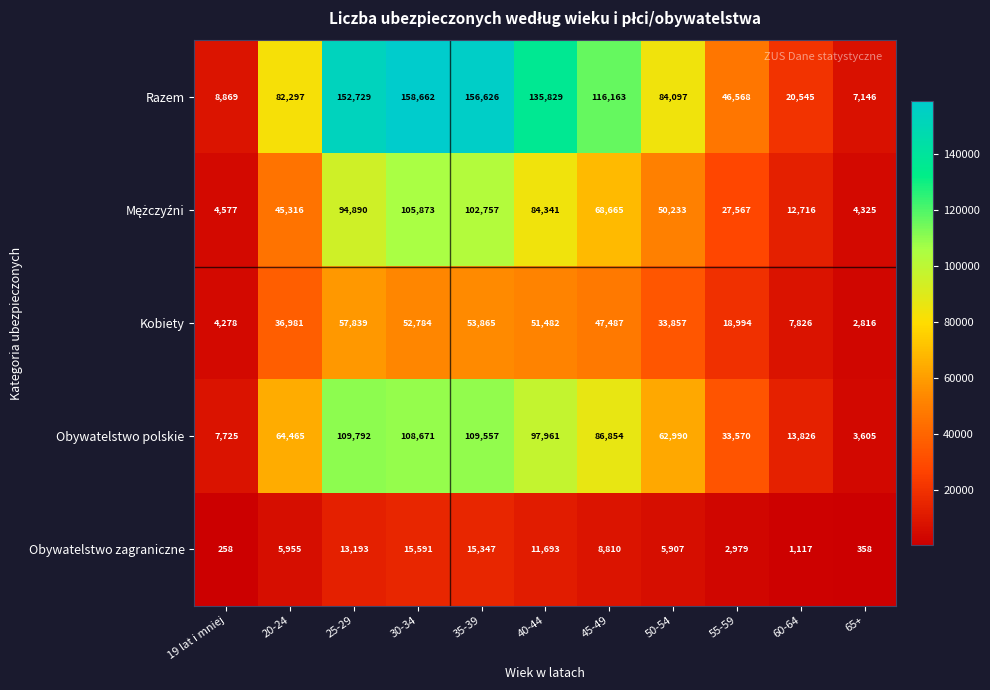

Which series changed the most between 35-39 and 55-59?

Razem